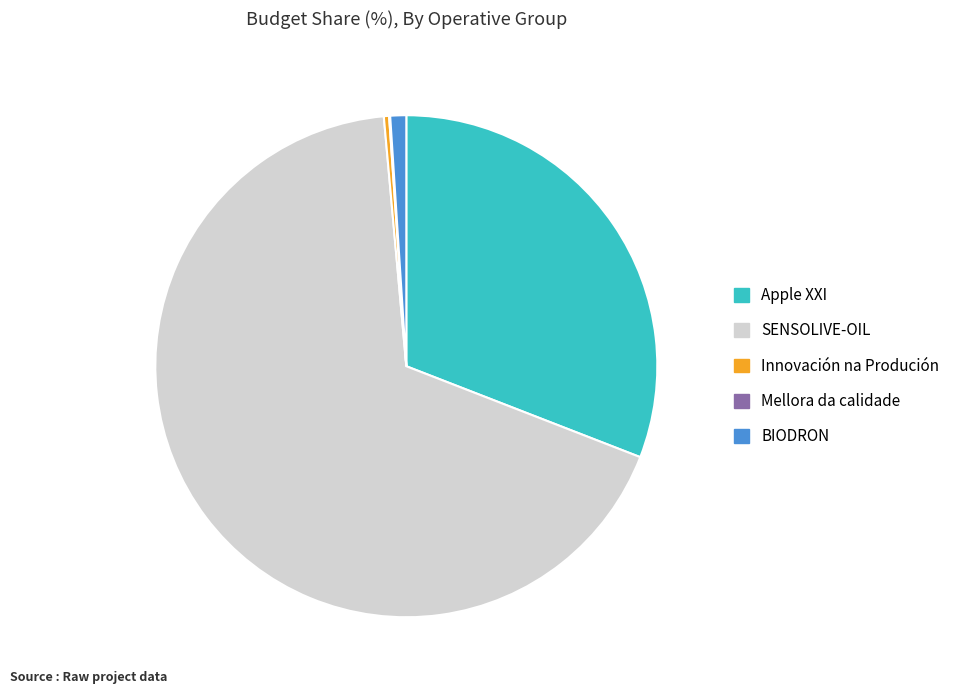

What is the largest slice in the pie chart?

SENSOLIVE-OIL